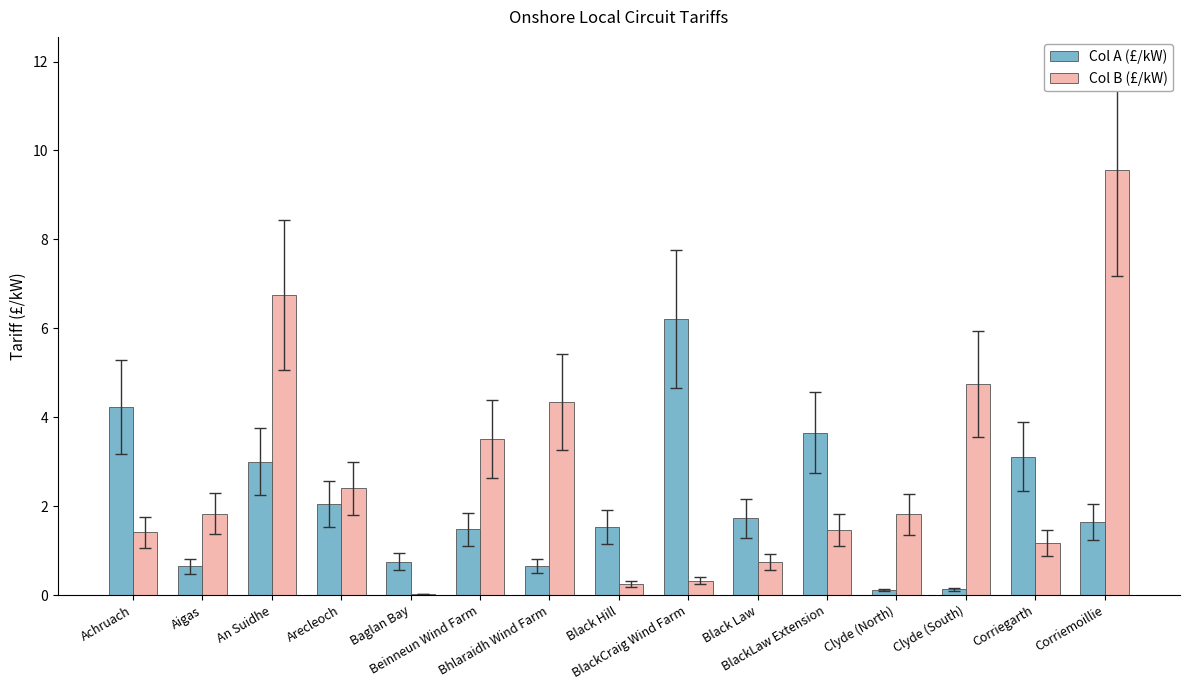

Which label corresponds to the largest value in the chart?

Corriemoillie